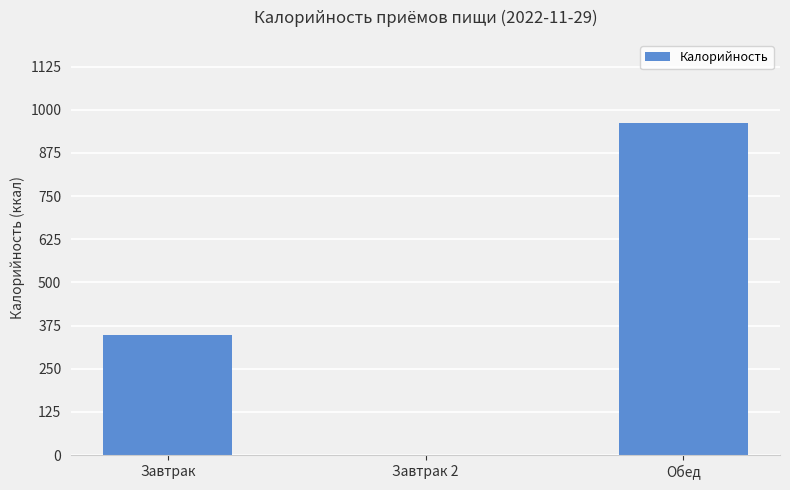

What is the sum of the values at Завтрак 2 and Завтрак?

346.8